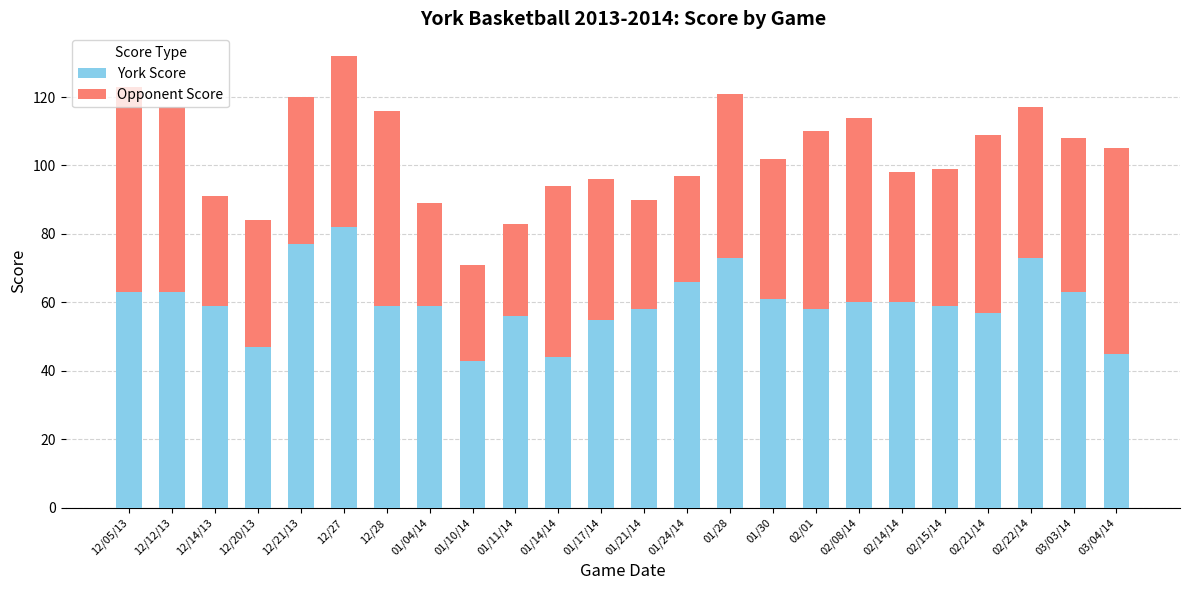

How many bars are there in total?

24